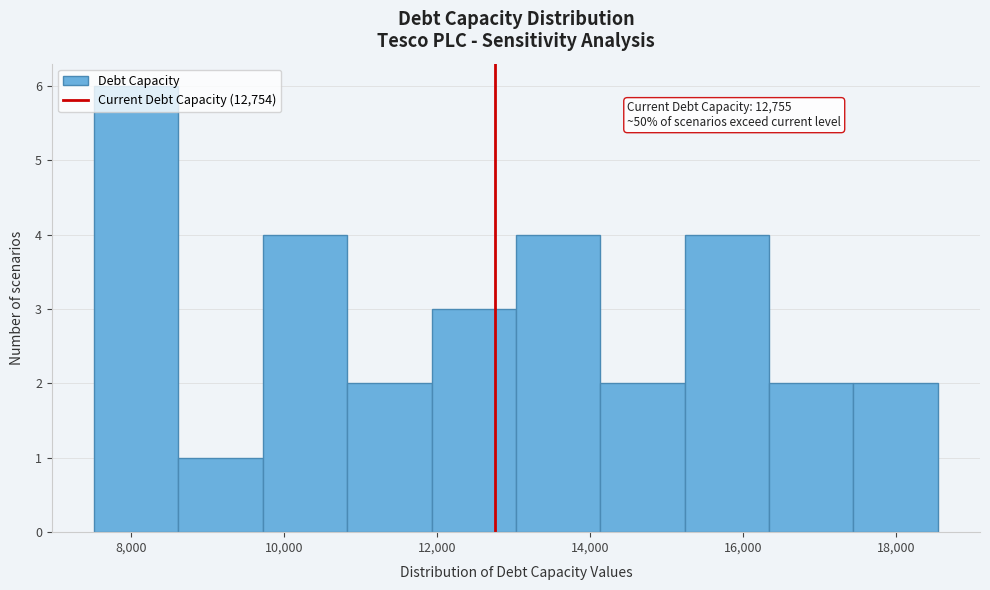

Which range on the x-axis has the tallest bar?

7600 to 8600